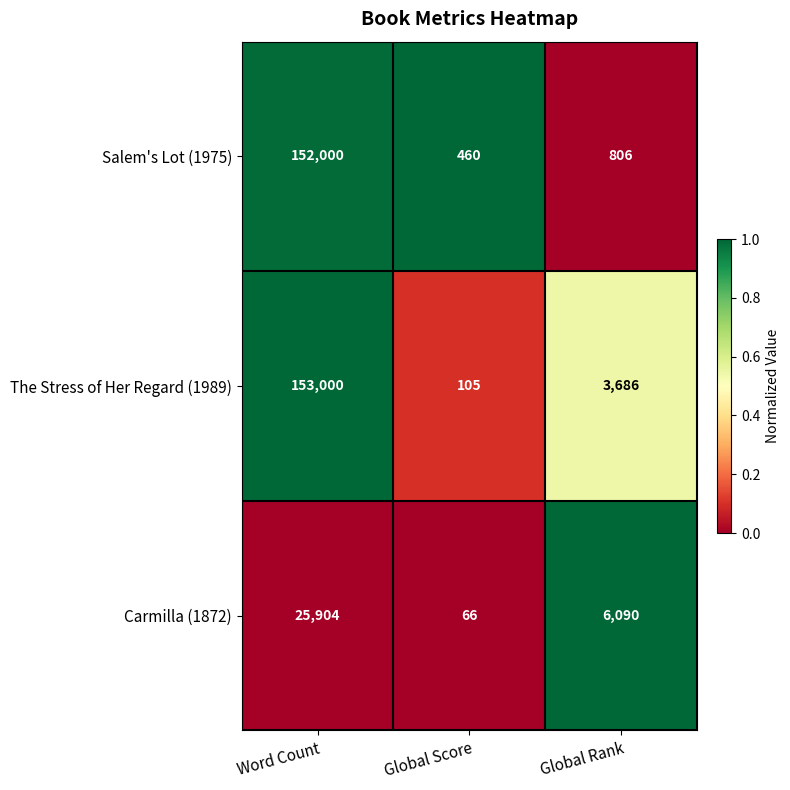

What is the total value across all series at Global Rank?

10582